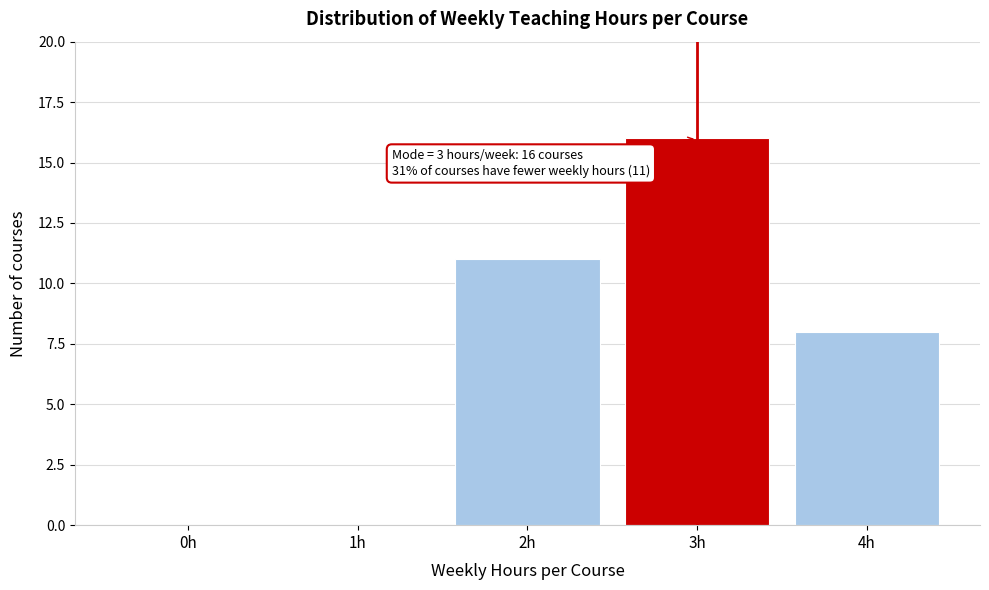

Reading left to right, transcribe all the data shown in this chart.

0h=0	1h=0	2h=11	3h=16	4h=8